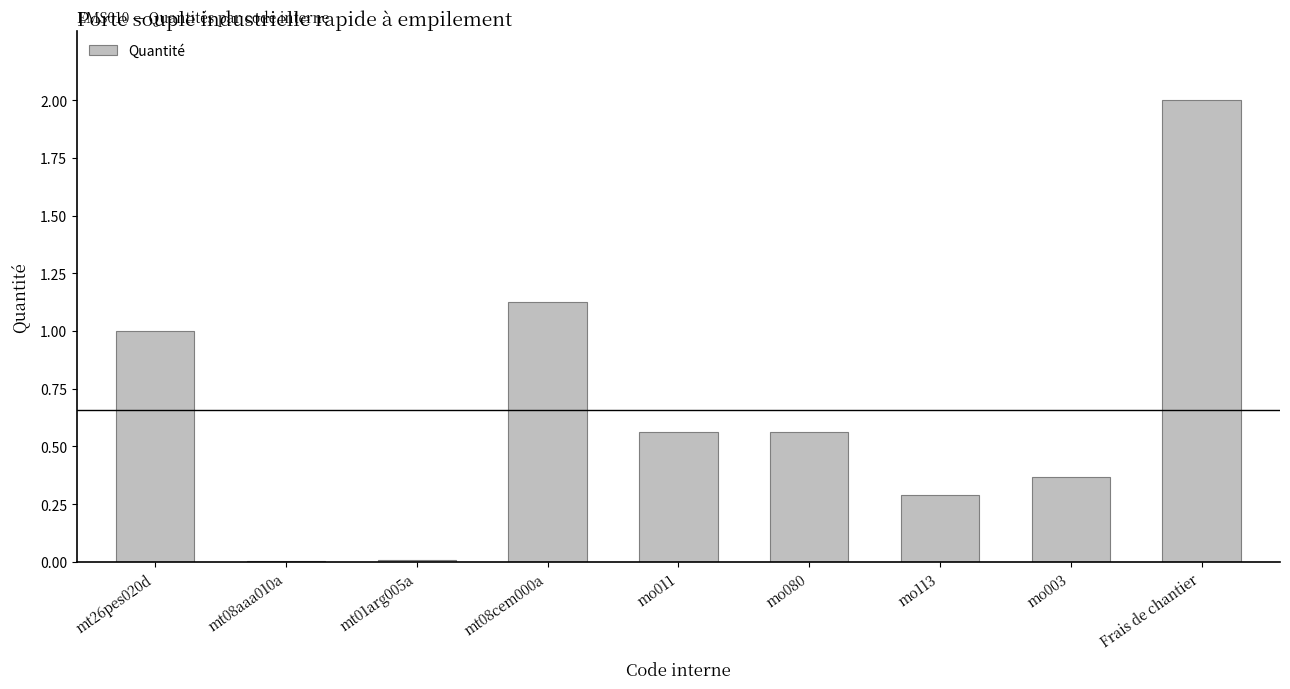

Is it true that the value at mo113 is 0.3?

True